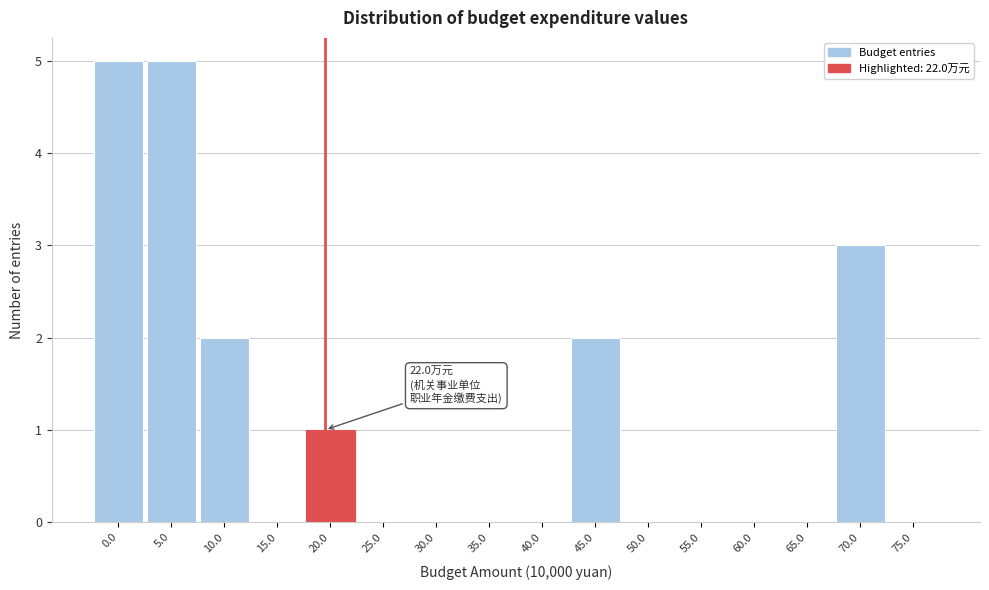

Reading left to right, list all the values displayed in this chart.

0.0=5	5.0=5	10.0=2	15.0=0	20.0=1	25.0=0	30.0=0	35.0=0	40.0=0	45.0=2	50.0=0	55.0=0	60.0=0	65.0=0	70.0=3	75.0=0